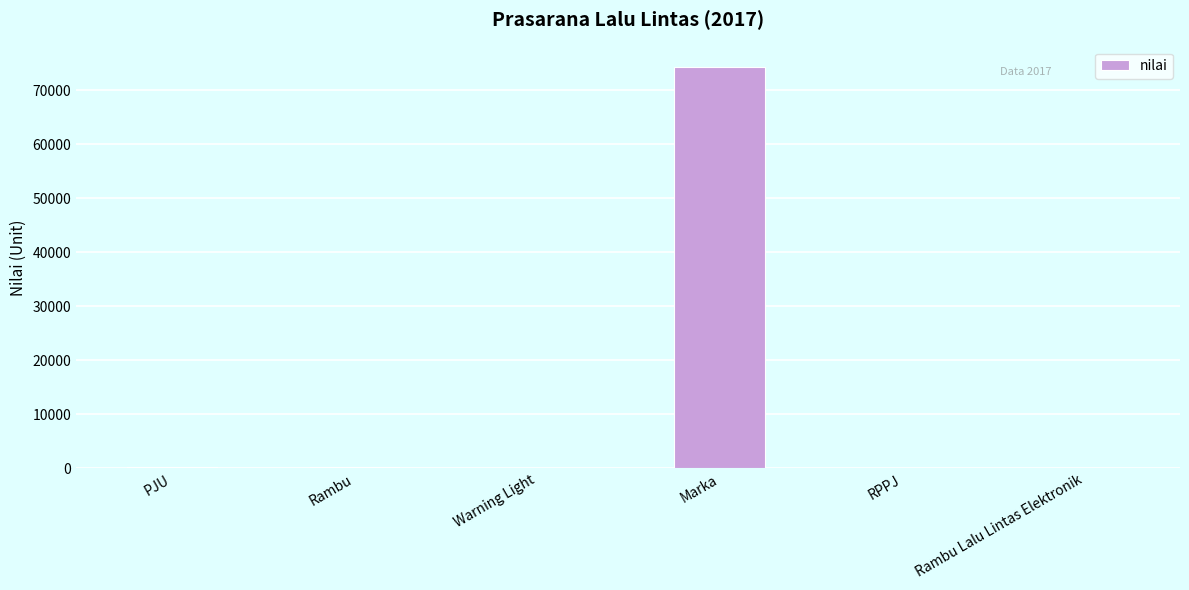

What is the maximum value shown in the chart?

74300